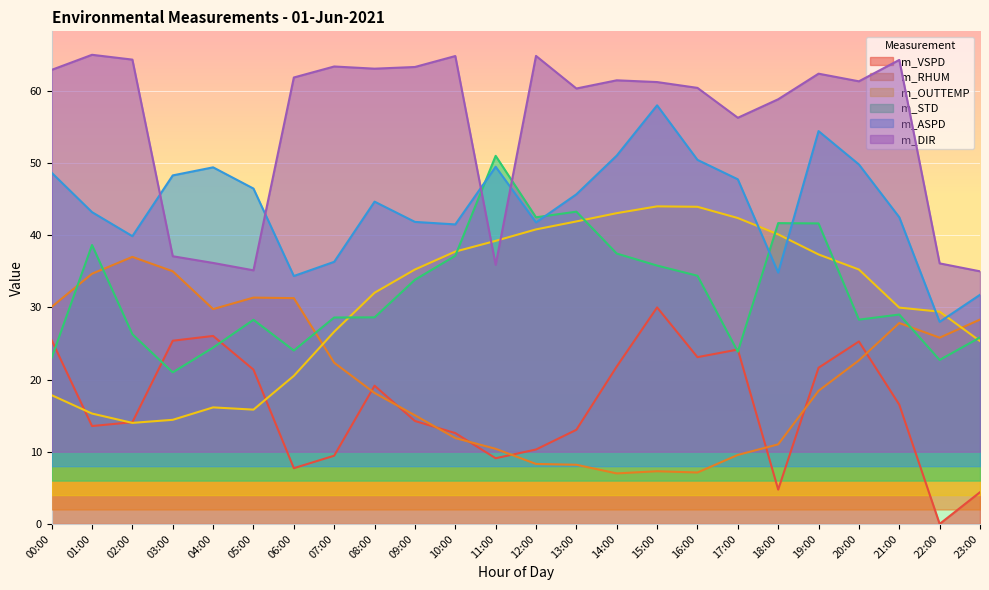

Which series has the largest total across all categories?

m_DIR